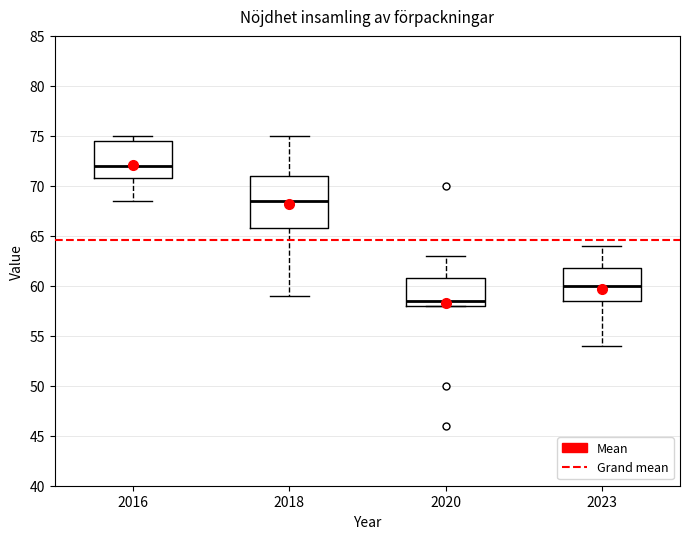

Where does the median line of the box at x = 2023 sit on the y-axis? The values are not printed on the chart, so give them approximately, as read against the axis.

60.0